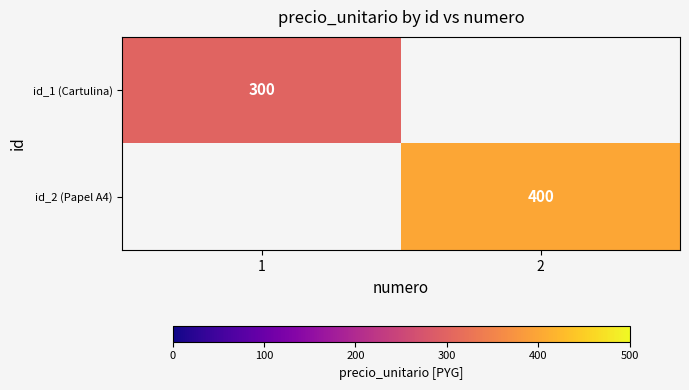

Is the value of id_1 (Cartulina) at 1 greater than the value of id_2 (Papel A4) at 2?

No